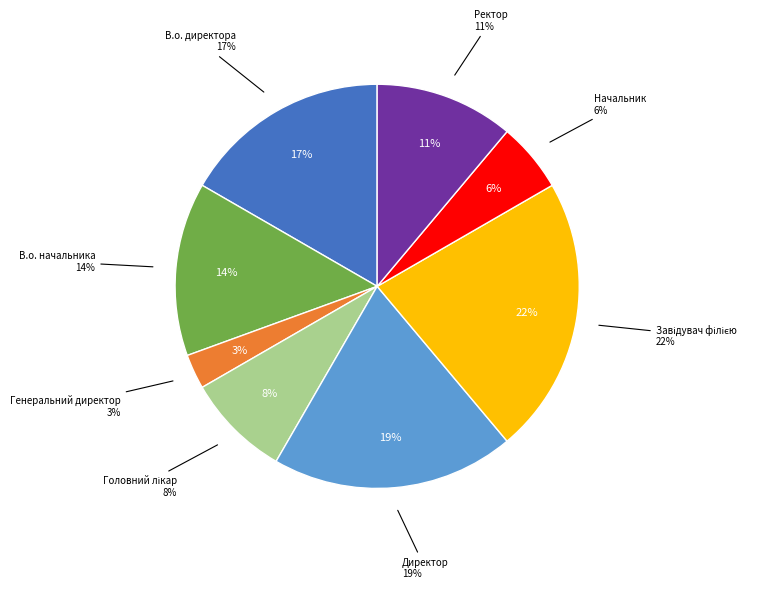

What is the largest slice in the pie chart?

Завідувач філією